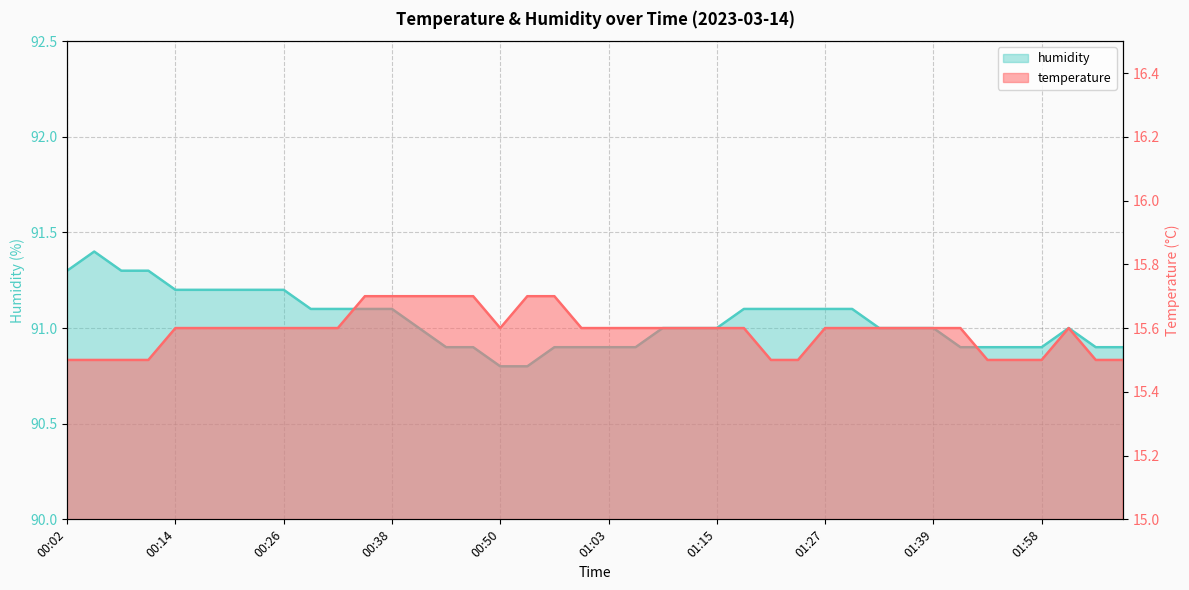

What position from the right is 01:52?

6